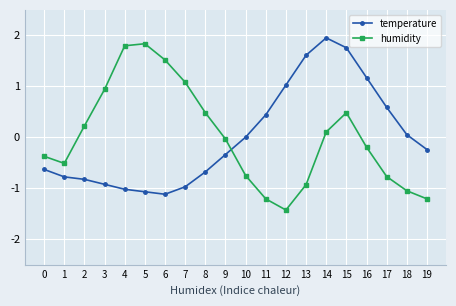

Is the value of humidity at 19 greater than the value of temperature at 13?

No